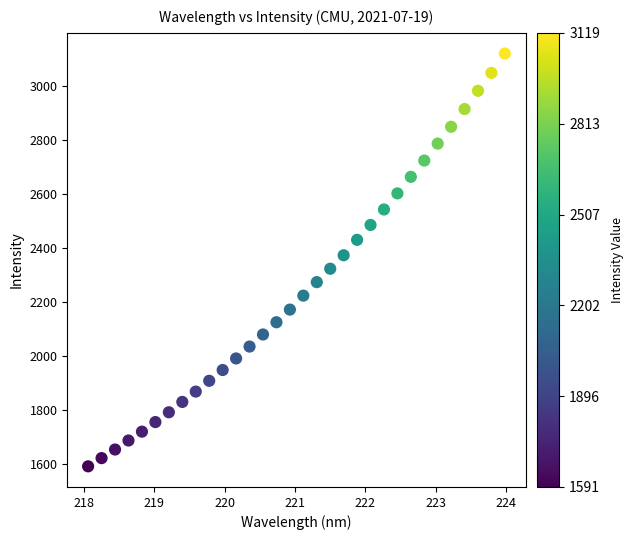

What is the range of Y values (max minus min)?

1528.2